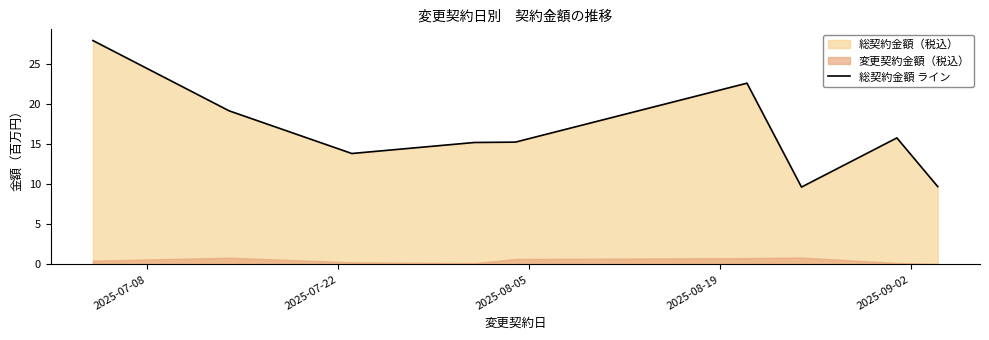

What is the highest value of the 総契約金額 ライン series?

28.0